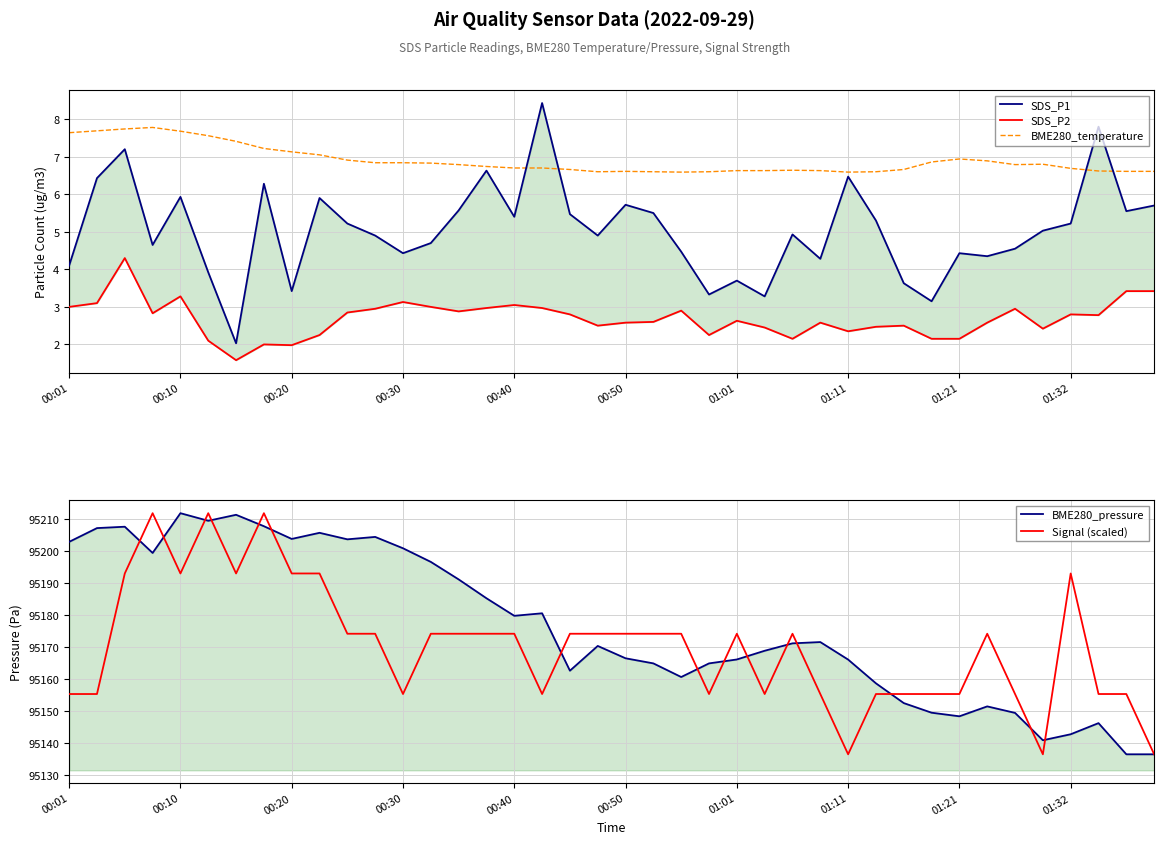

True or false: SDS_P1 and SDS_P2 cross at least once.

False